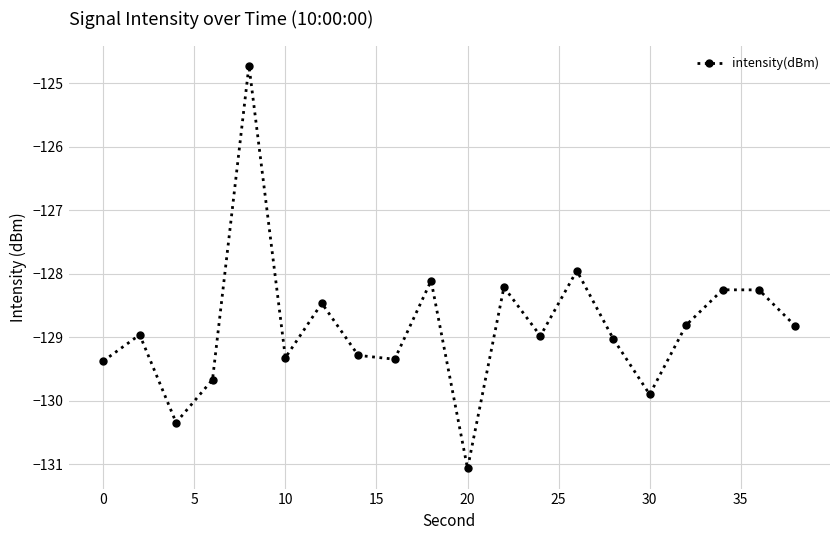

What is the minimum value shown in the chart?

-131.1